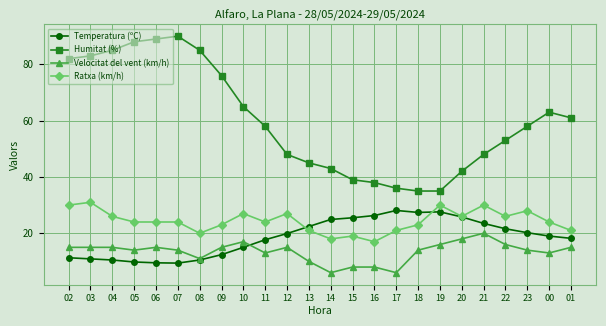

Rank the series at 03 from highest to lowest value.

Humitat (%), Ratxa (km/h), Velocitat del vent (km/h), Temperatura (ºC)